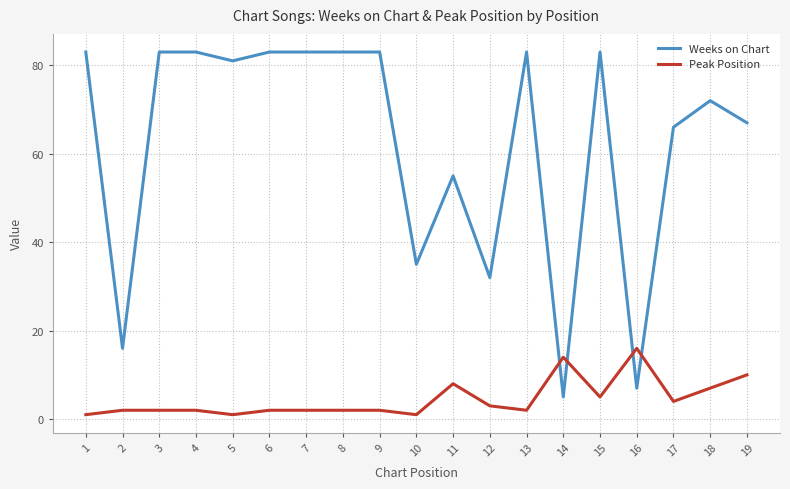

Which series ends up on top after the final intersection of Weeks on Chart and Peak Position?

Weeks on Chart